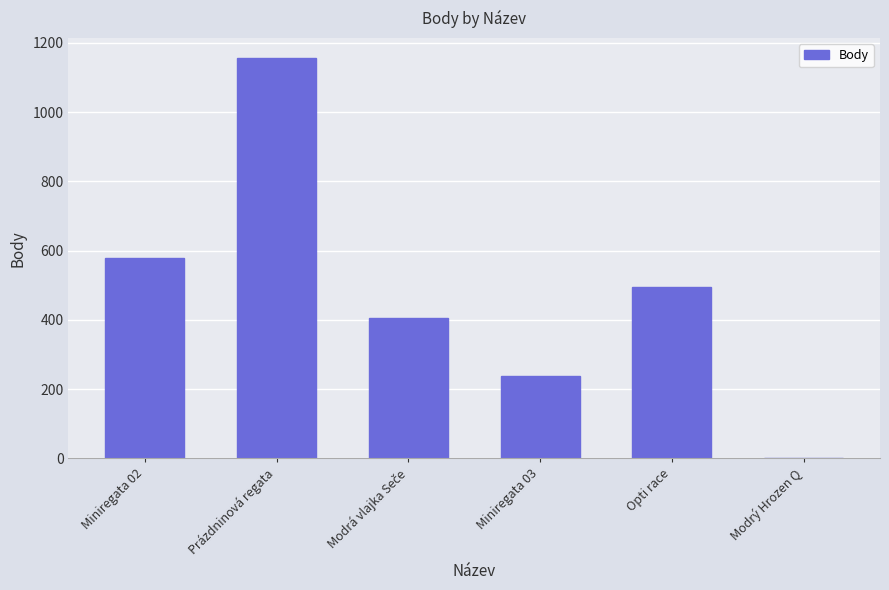

At which category does the chart reach its peak across all series?

Prázdninová regata